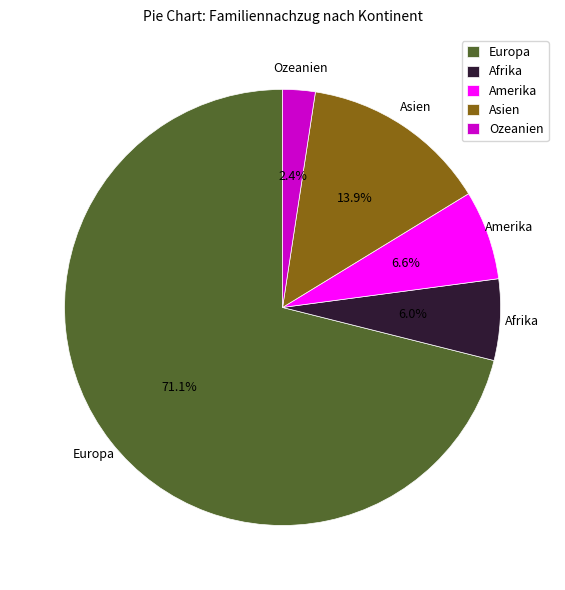

To the nearest percent, what is the difference between the Europa and Ozeanien slice percentages?

69%